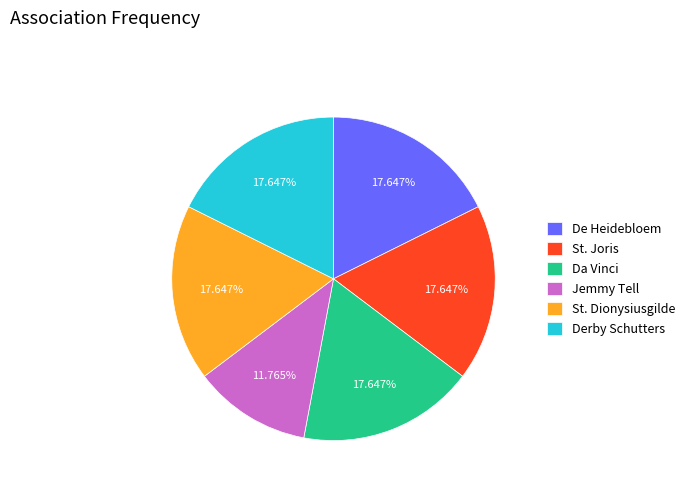

Count the number of slices in the pie.

6